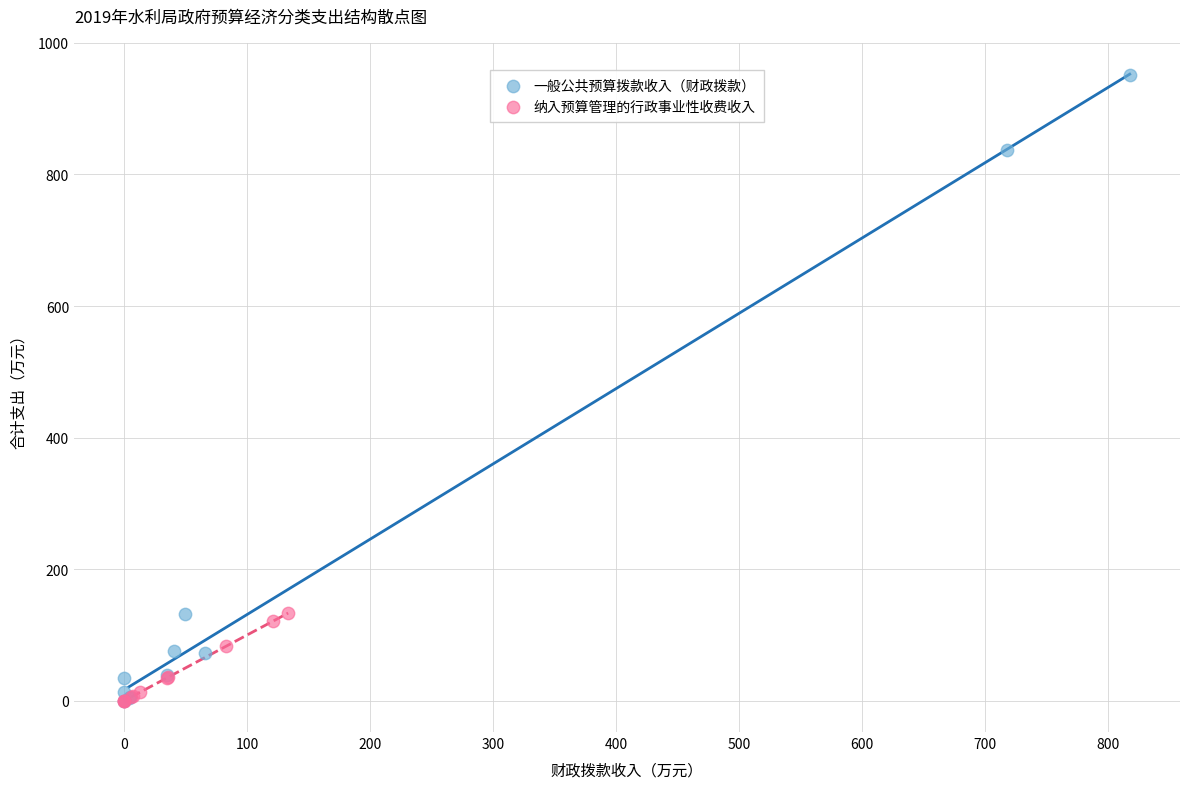

What are all the series names shown in the legend?

一般公共预算拨款收入（财政拨款）, 纳入预算管理的行政事业性收费收入